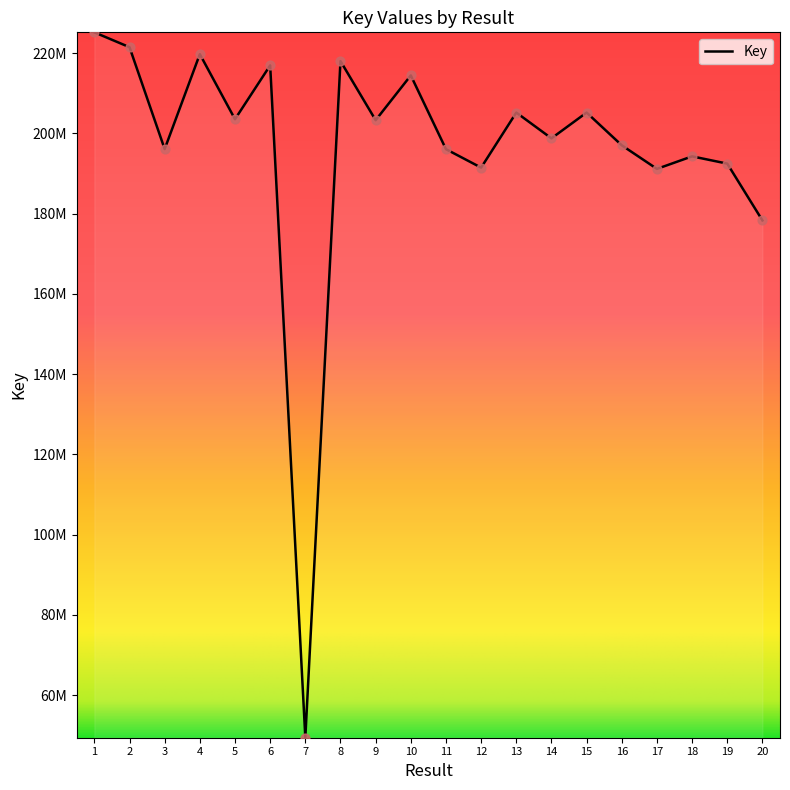

Approximately how many times larger is the value at 16 compared to 3?

1.0